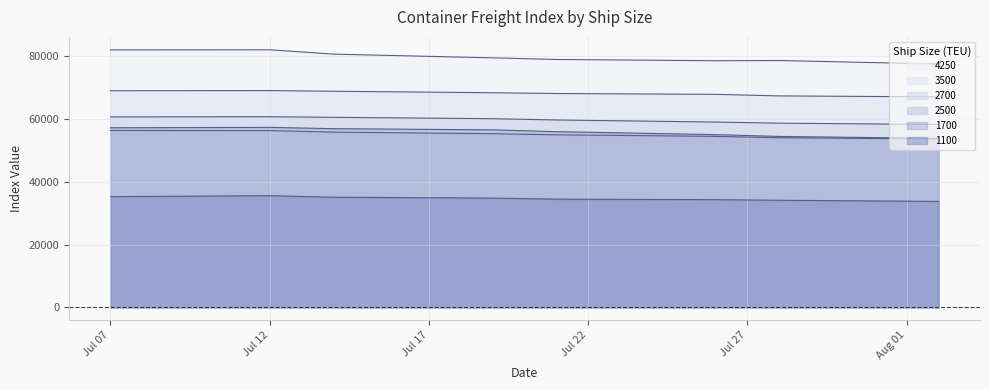

In 3500, how many points are higher than both neighbors (excluding endpoints)?

1